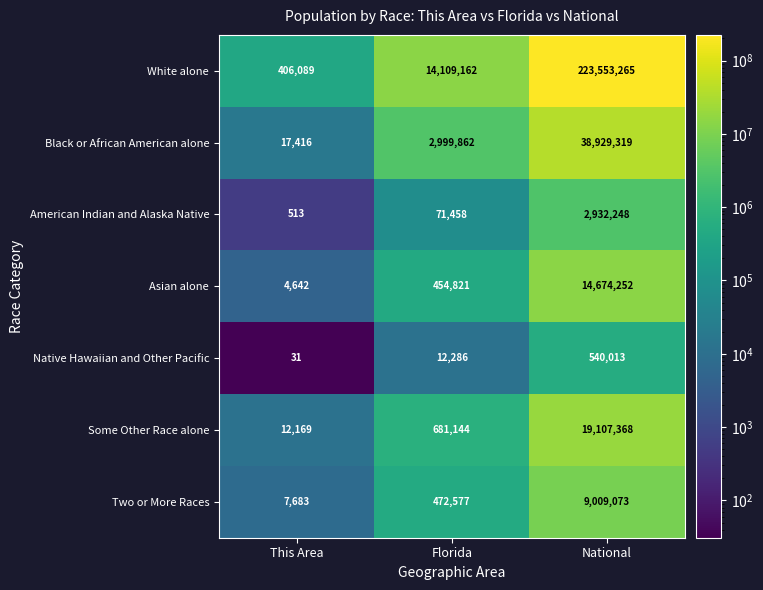

Where is Black or African American alone nearest to the value 19473367?

Florida